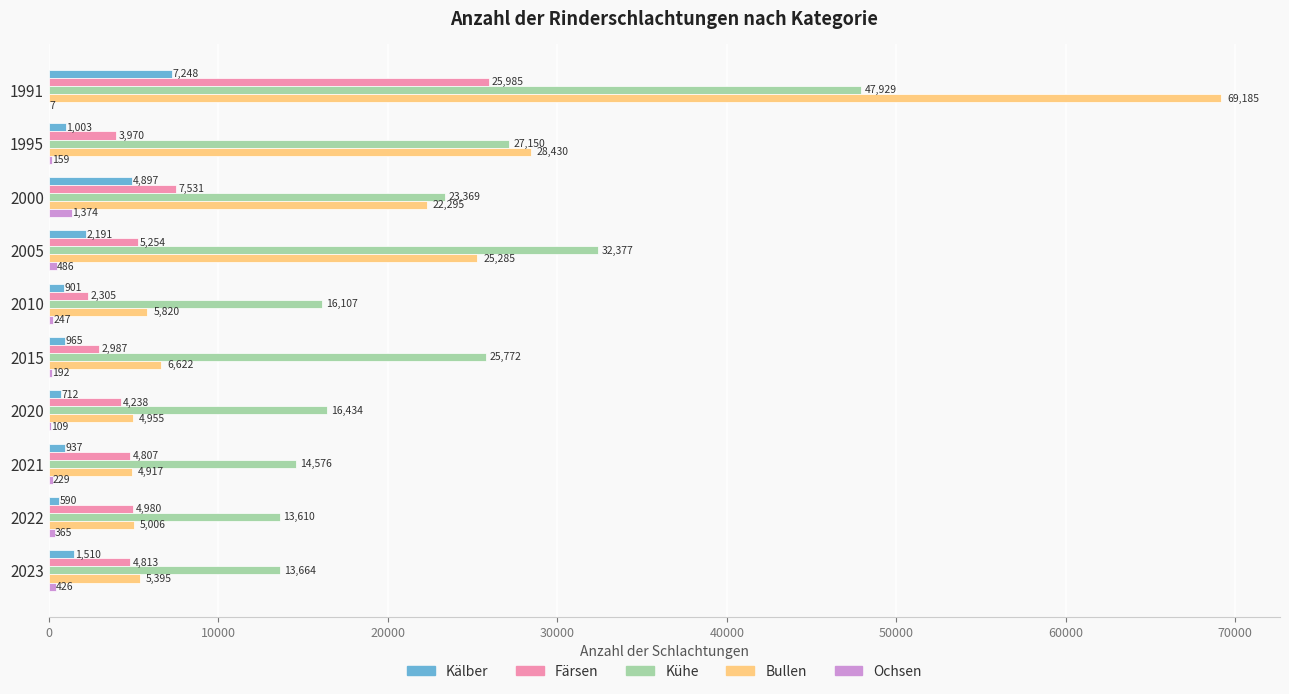

What is the sum of all Kühe values?

230988